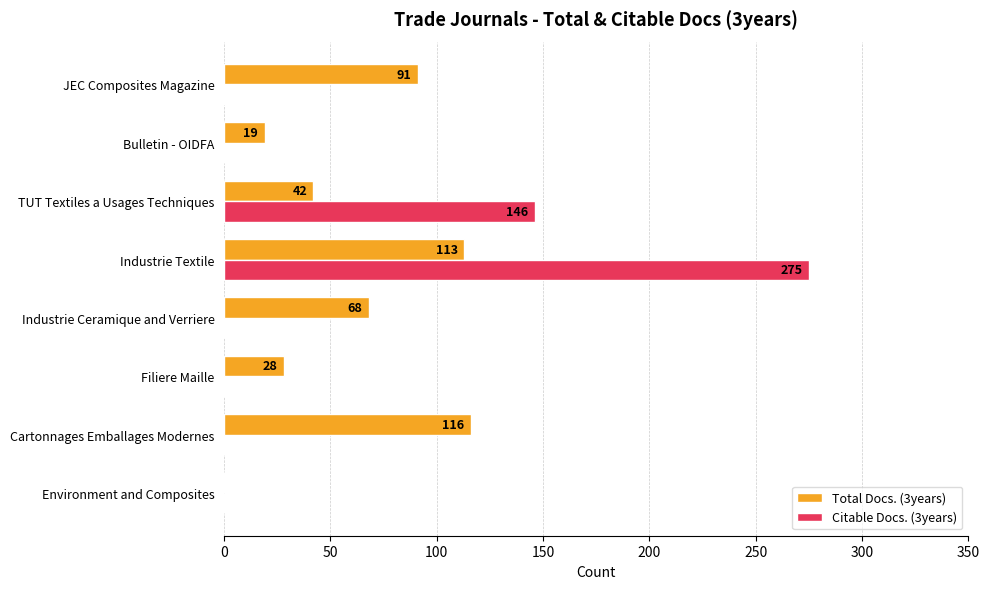

The value of Total Docs. (3years) at TUT Textiles a Usages Techniques is 8. True or false?

False